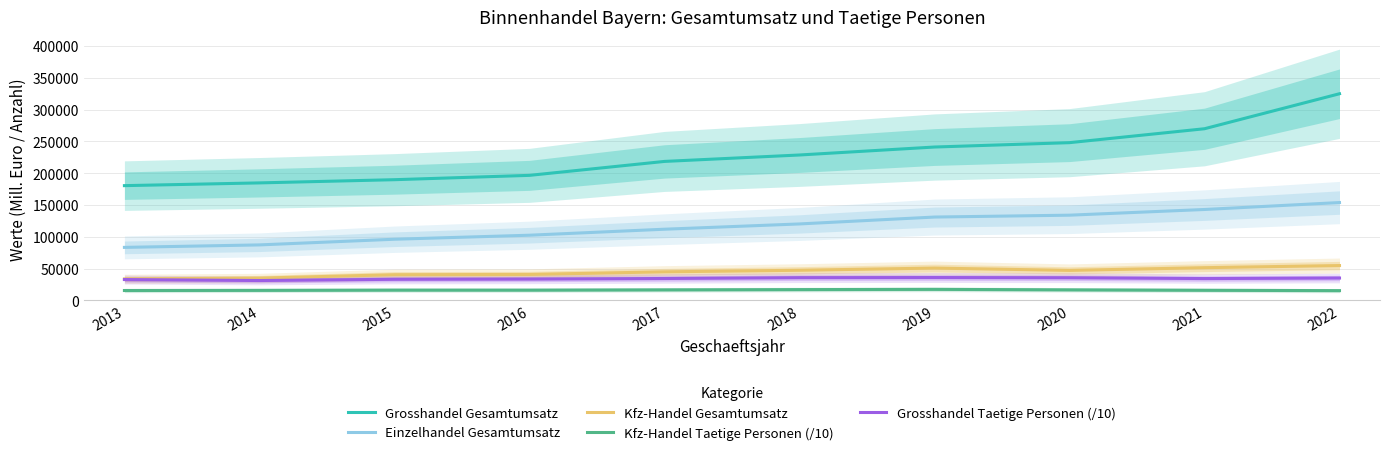

Between 2015 and 2018, which series saw the biggest shift?

Grosshandel Gesamtumsatz